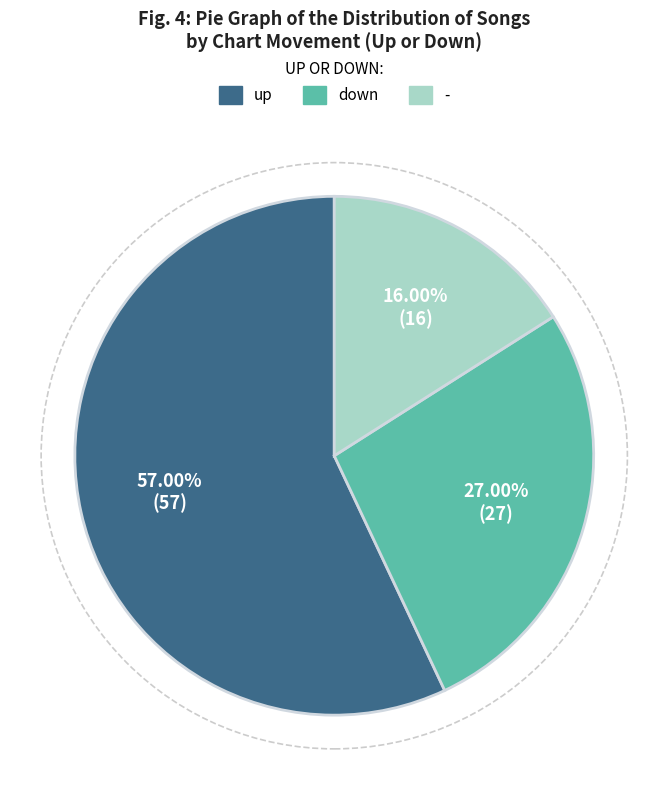

Count the number of slices in the pie.

3